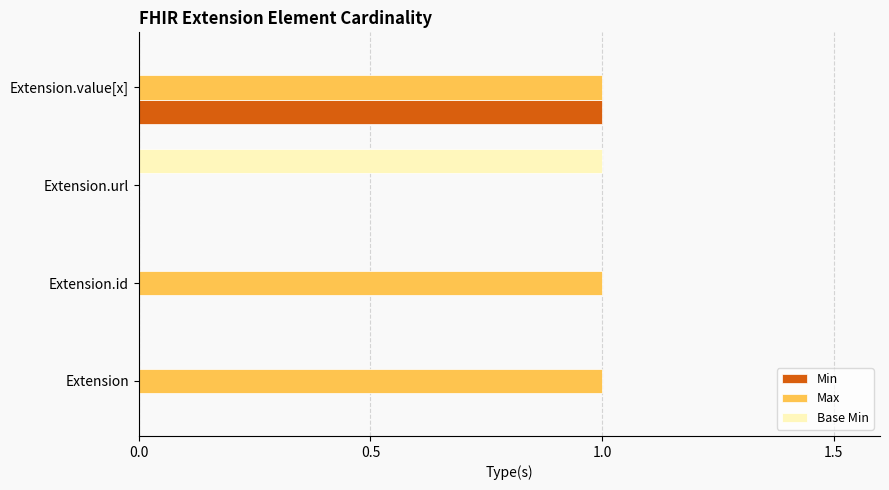

At which label does Min reach its peak?

Extension.value[x]